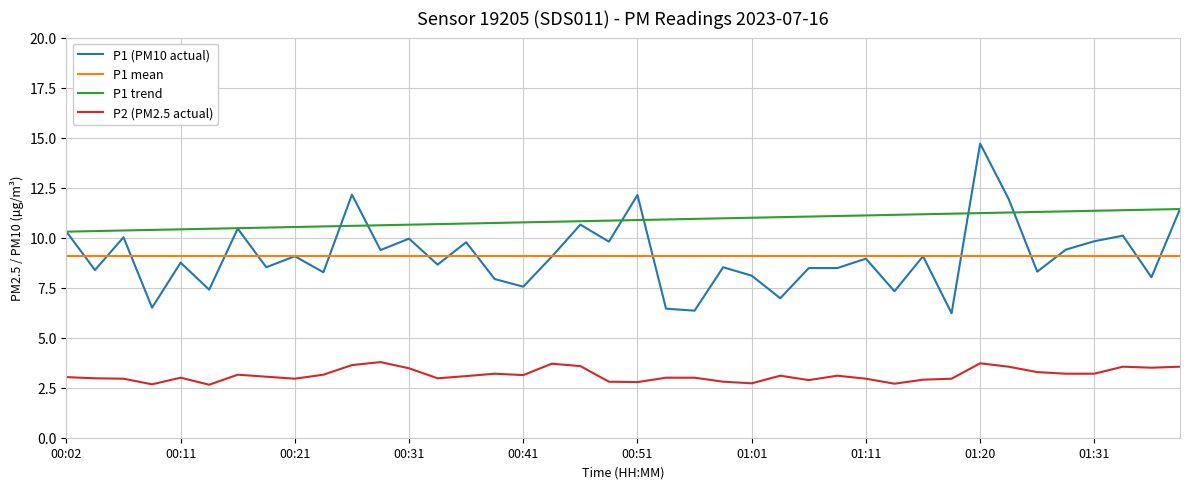

What is the sum of all P1 mean values?

363.3